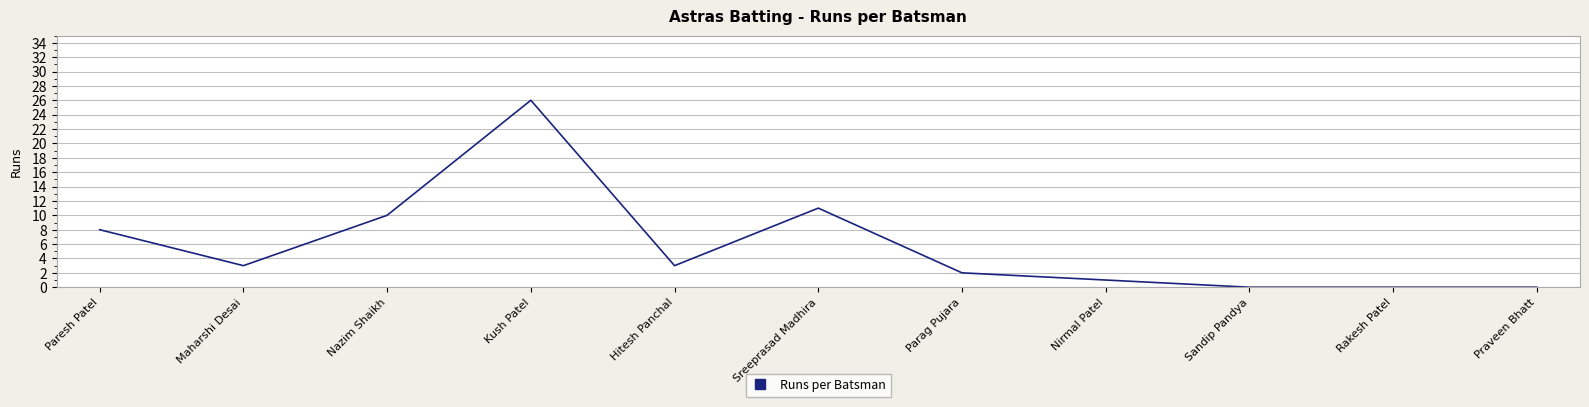

How many values are below 3?

5